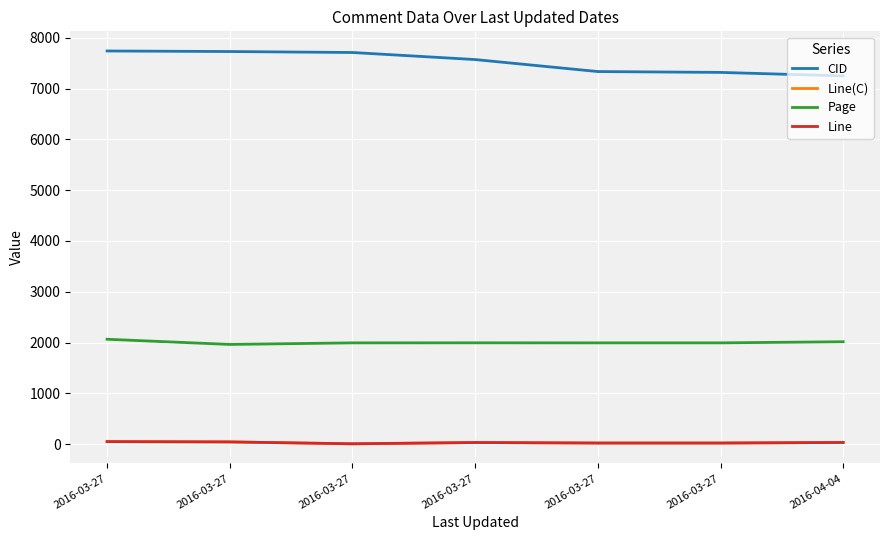

Is this an area chart (filled region under the line)?

No